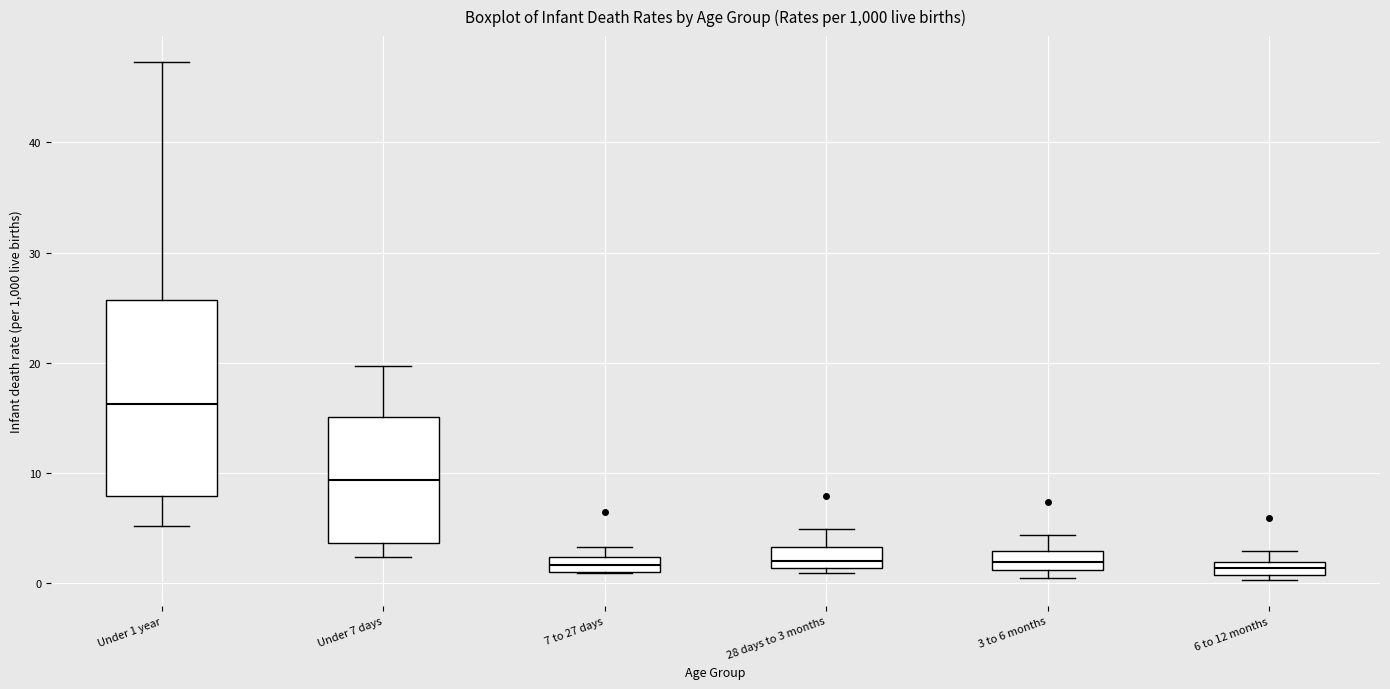

Comparing the boxes themselves (not the whiskers), which one is the tallest?

Under 1 year